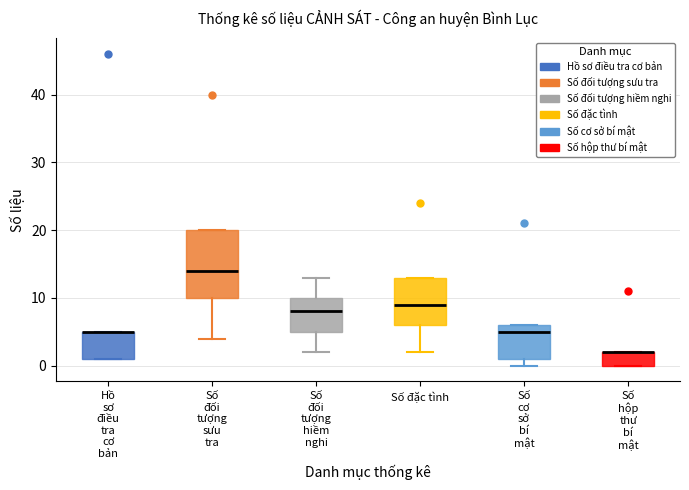

Reading left to right, read every box against the y-axis: the position of its median line, the range the box covers, and the ends of its whiskers. The values are not printed on the chart, so give them approximately, as read against the axis.

Hồ sơ điều tra cơ bản: median 5 (drawn on the box's upper edge), box 1 to 5, whiskers 1 to 5
Số đối tượng sưu tra: median 14, box 10 to 20, whiskers 4 to 20
Số đối tượng hiềm nghi: median 8, box 5 to 10, whiskers 2 to 13
Số đặc tình: median 9, box 6 to 13, whiskers 2 to 13
Số cơ sở bí mật: median 5, box 1 to 6, whiskers 0 to 6
Số hộp thư bí mật: median 2 (drawn on the box's upper edge), box 0 to 2, whiskers 0 to 2